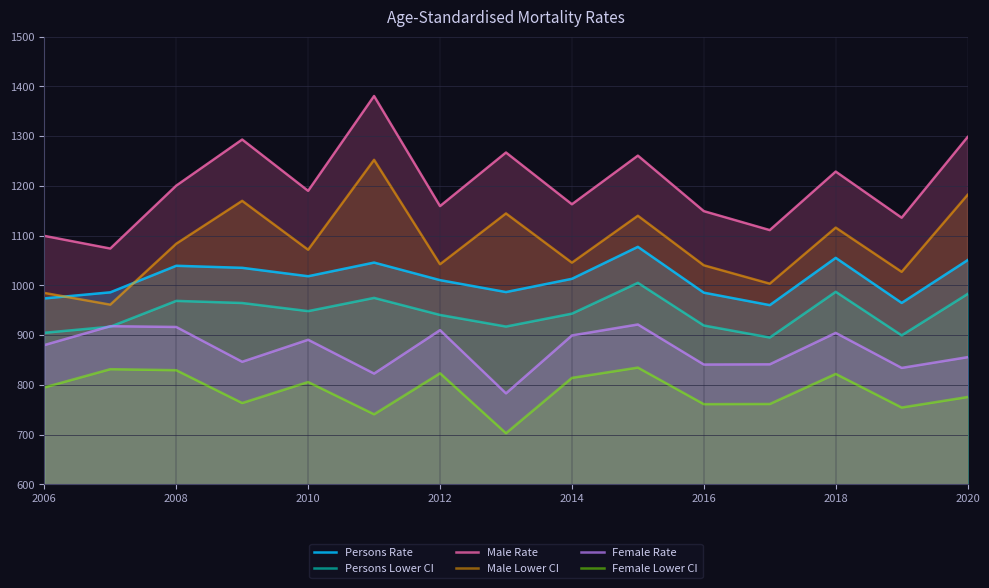

The value of Female Lower CI at 2008 is 829.4. True or false?

True